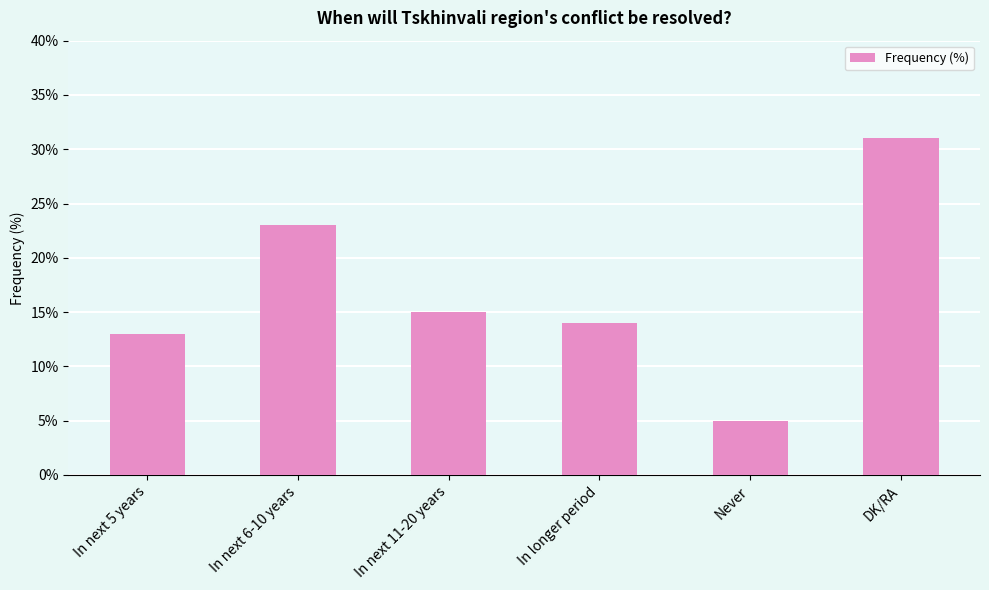

Where is the data nearest to the value 18?

In next 11-20 years